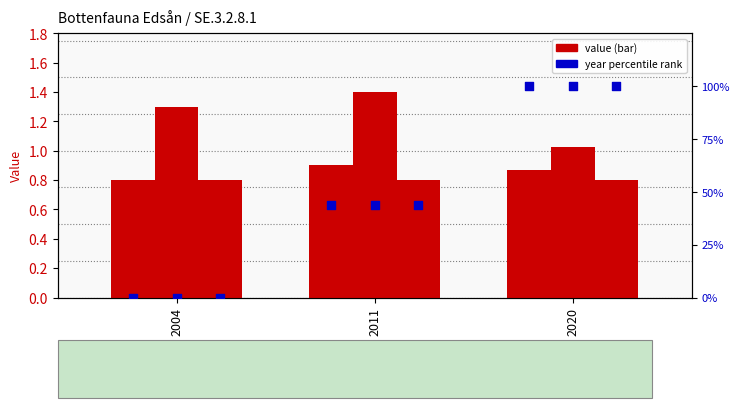

At which category is the sum across all series the highest?

2020